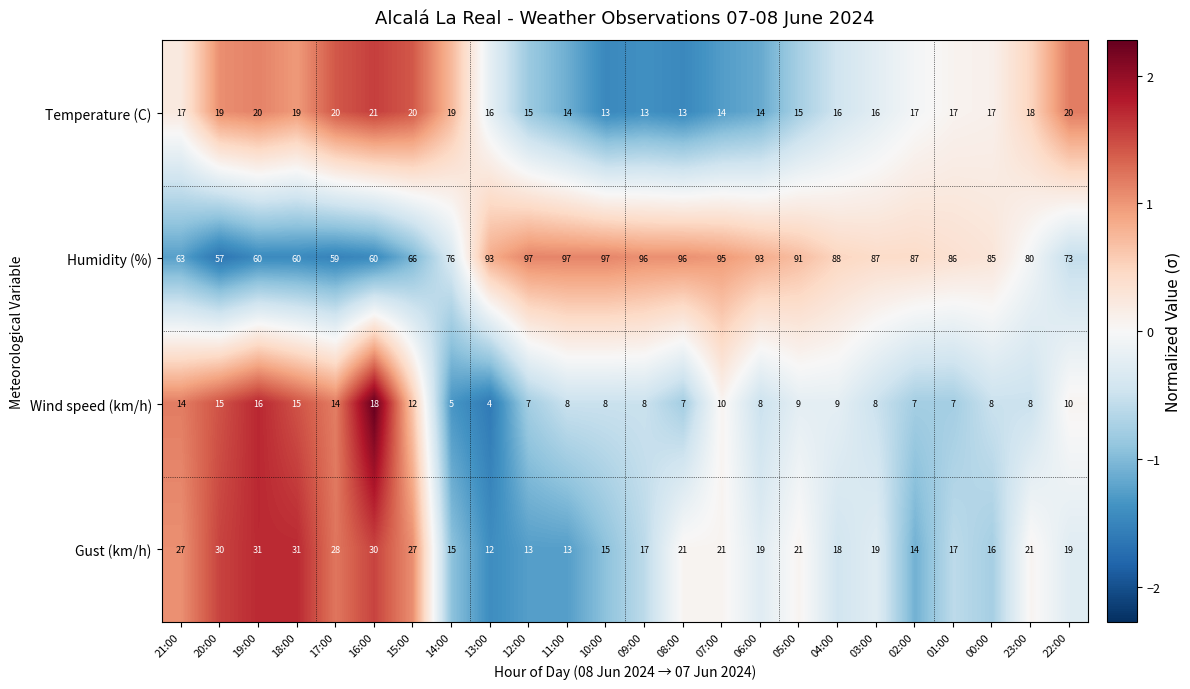

At 19:00, list the series in order from smallest to largest.

Wind speed (km/h), Temperature (C), Gust (km/h), Humidity (%)